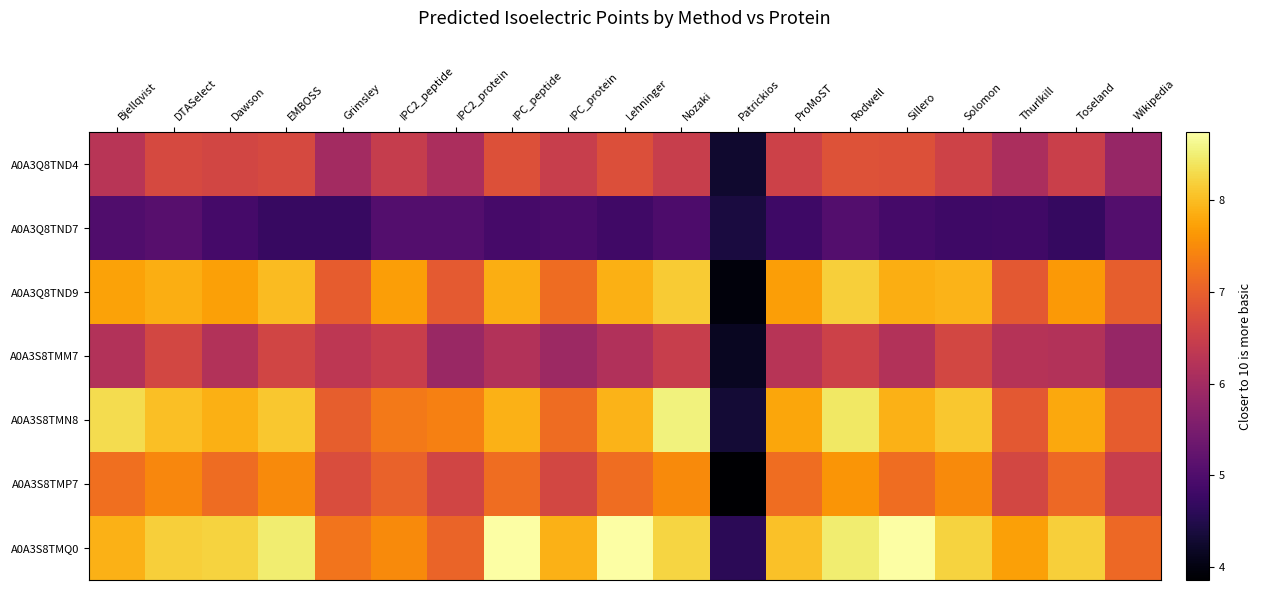

Which has a higher value, Wikipedia or Dawson?

Dawson